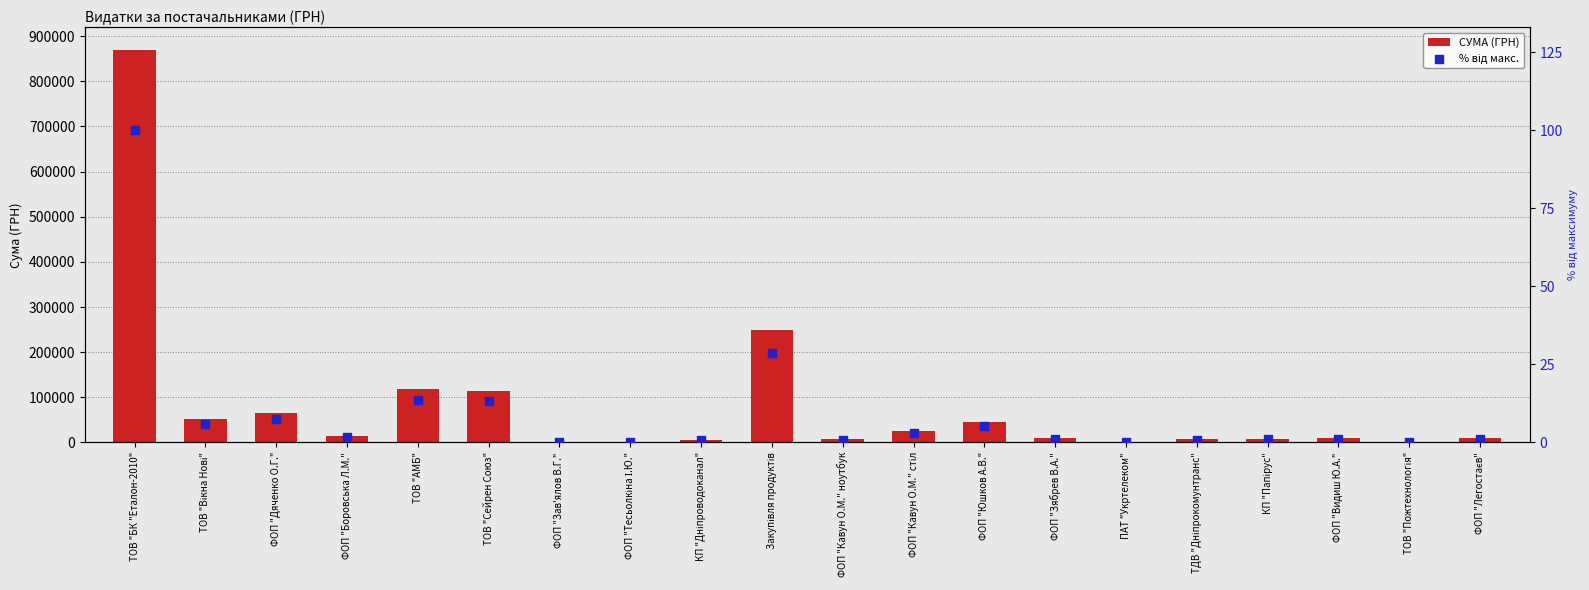

Is the value of % від макс. at КП "Дніпроводоканал" greater than the value of СУМА (ГРН) at ФОП "Зябрев В.А."?

No